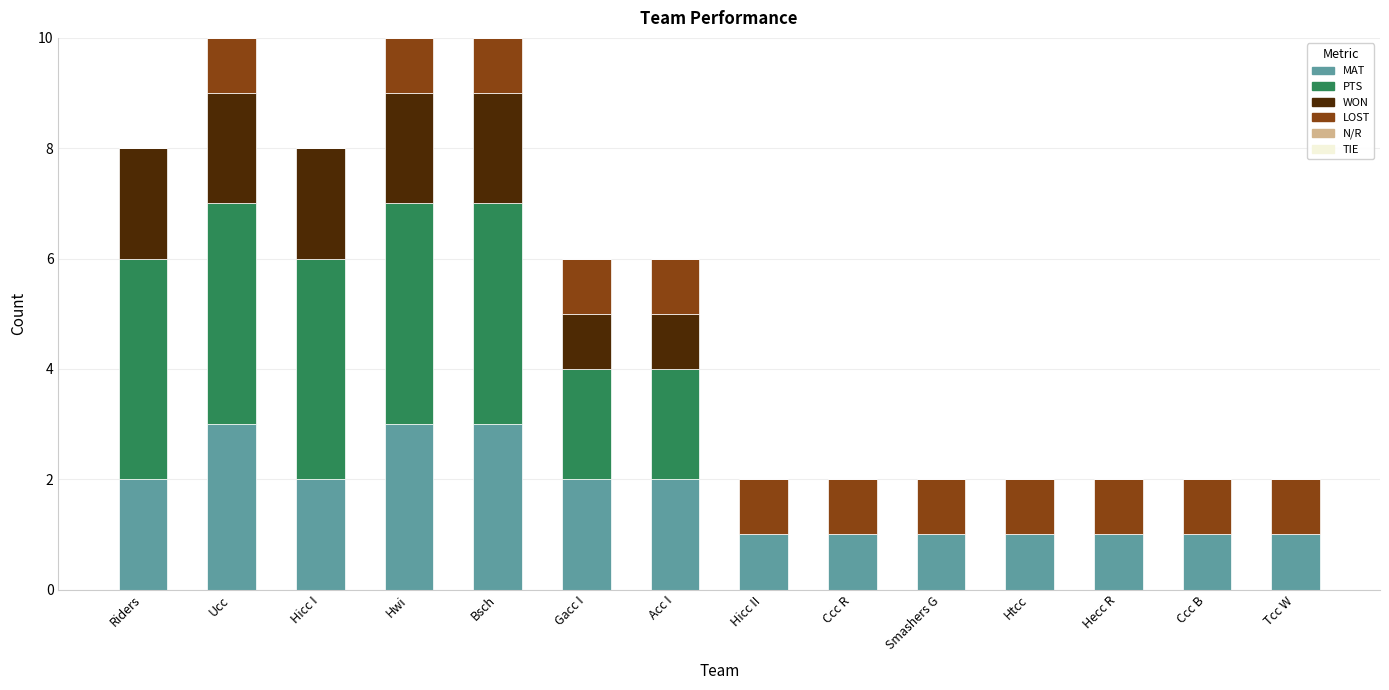

What is the sum of all MAT values?

24